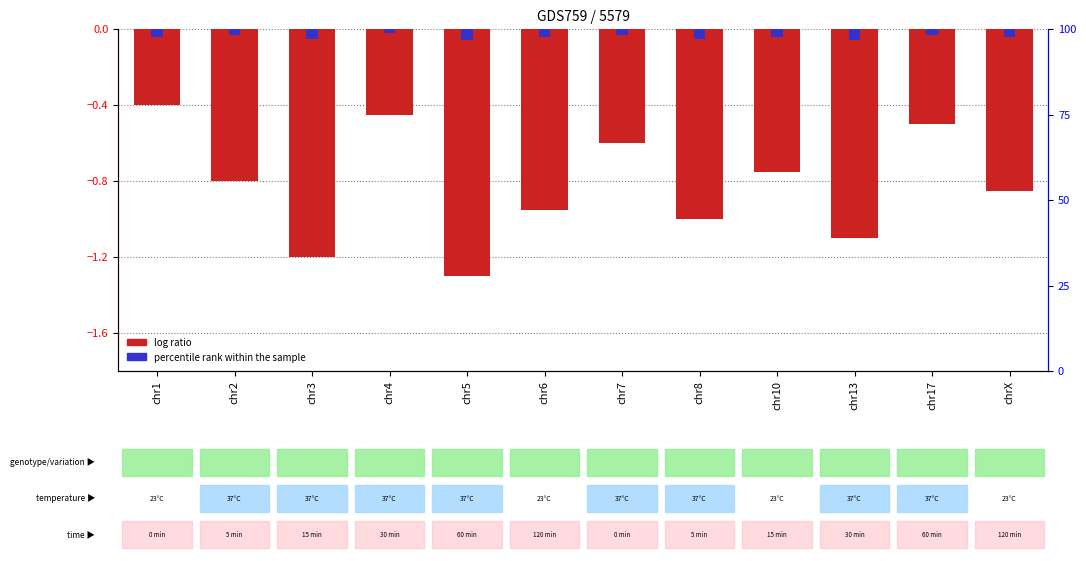

Which has a higher value, chr17 or chr7?

chr17